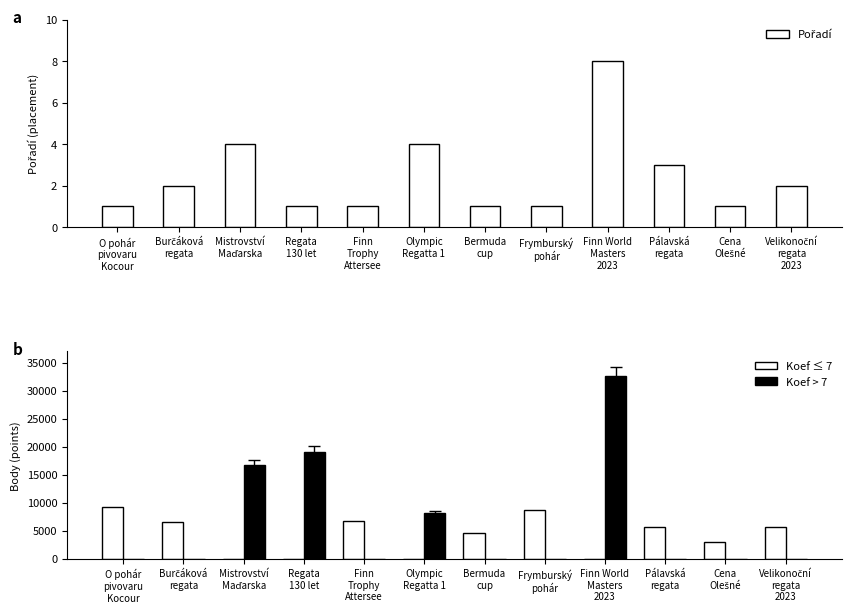

Reading left to right, list all the values displayed in this chart.

Pořadí: O pohár
pivovaru
Kocour=1	Burčáková
regata=2	Mistrovství
Maďarska=4	Regata
130 let=1	Finn
Trophy
Attersee=1	Olympic
Regatta 1=4	Bermuda
cup=1	Frymburský
pohár=1	Finn World
Masters
2023=8	Pálavská
regata=3	Cena
Olešné=1	Velikonoční
regata
2023=2
Koef ≤ 7: O pohár
pivovaru
Kocour=9136	Burčáková
regata=6623	Mistrovství
Maďarska=0	Regata
130 let=0	Finn
Trophy
Attersee=6723	Olympic
Regatta 1=0	Bermuda
cup=4570	Frymburský
pohár=8730	Finn World
Masters
2023=0	Pálavská
regata=5600	Cena
Olešné=3012	Velikonoční
regata
2023=5693
Koef > 7: O pohár
pivovaru
Kocour=0	Burčáková
regata=0	Mistrovství
Maďarska=16759	Regata
130 let=19108	Finn
Trophy
Attersee=0	Olympic
Regatta 1=8140	Bermuda
cup=0	Frymburský
pohár=0	Finn World
Masters
2023=32623	Pálavská
regata=0	Cena
Olešné=0	Velikonoční
regata
2023=0